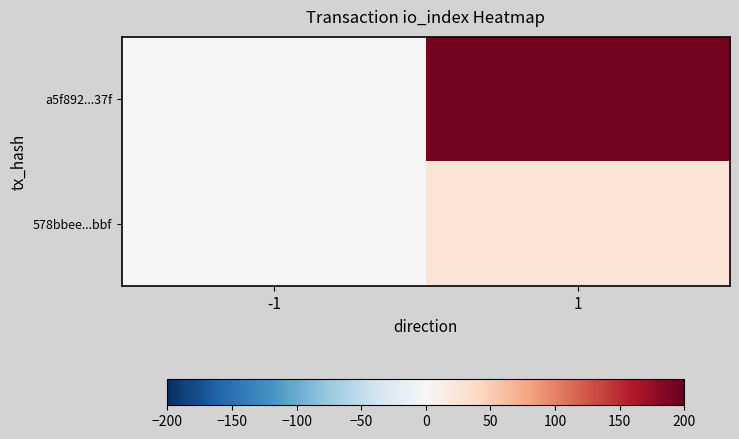

Between -1 and 1, which is larger?

1